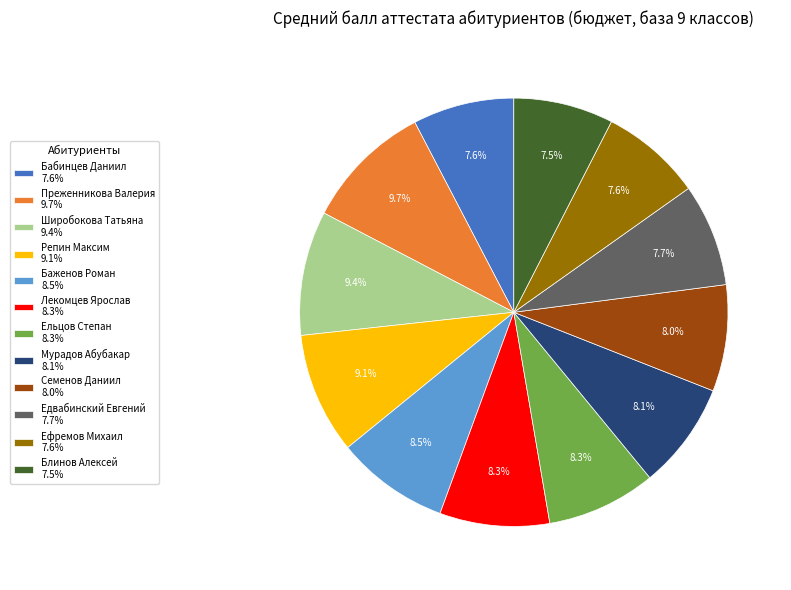

Does Ельцов Степан account for over 50% of the chart?

No